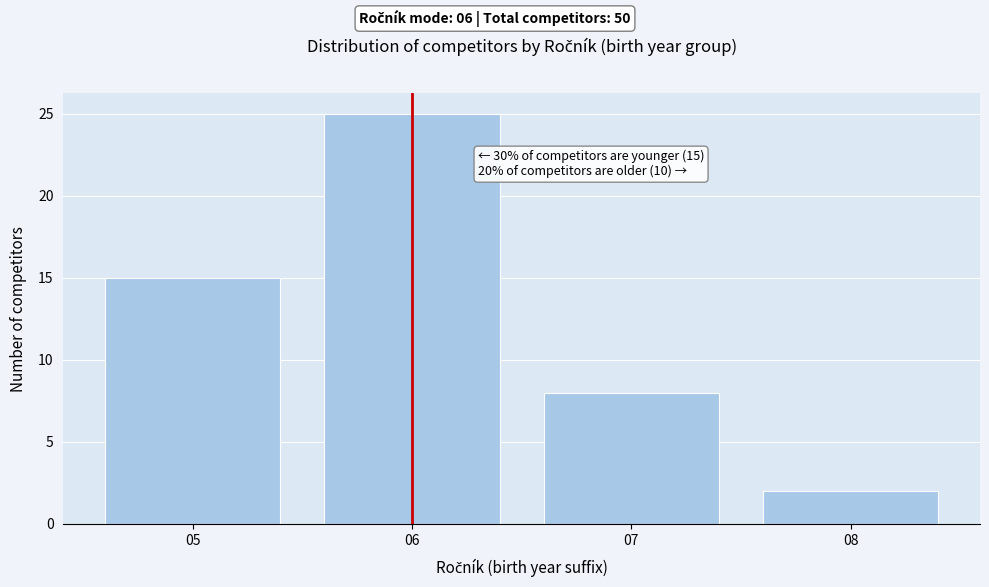

Reading left to right, transcribe all the data shown in this chart.

05=15	06=25	07=8	08=2